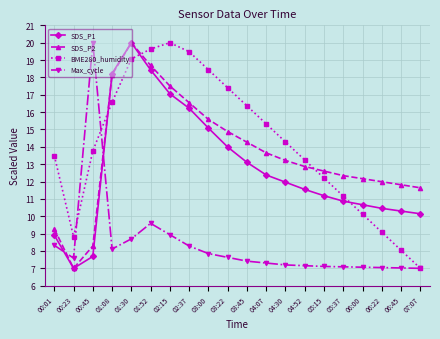

What is the highest value of the SDS_P2 series?

20.0